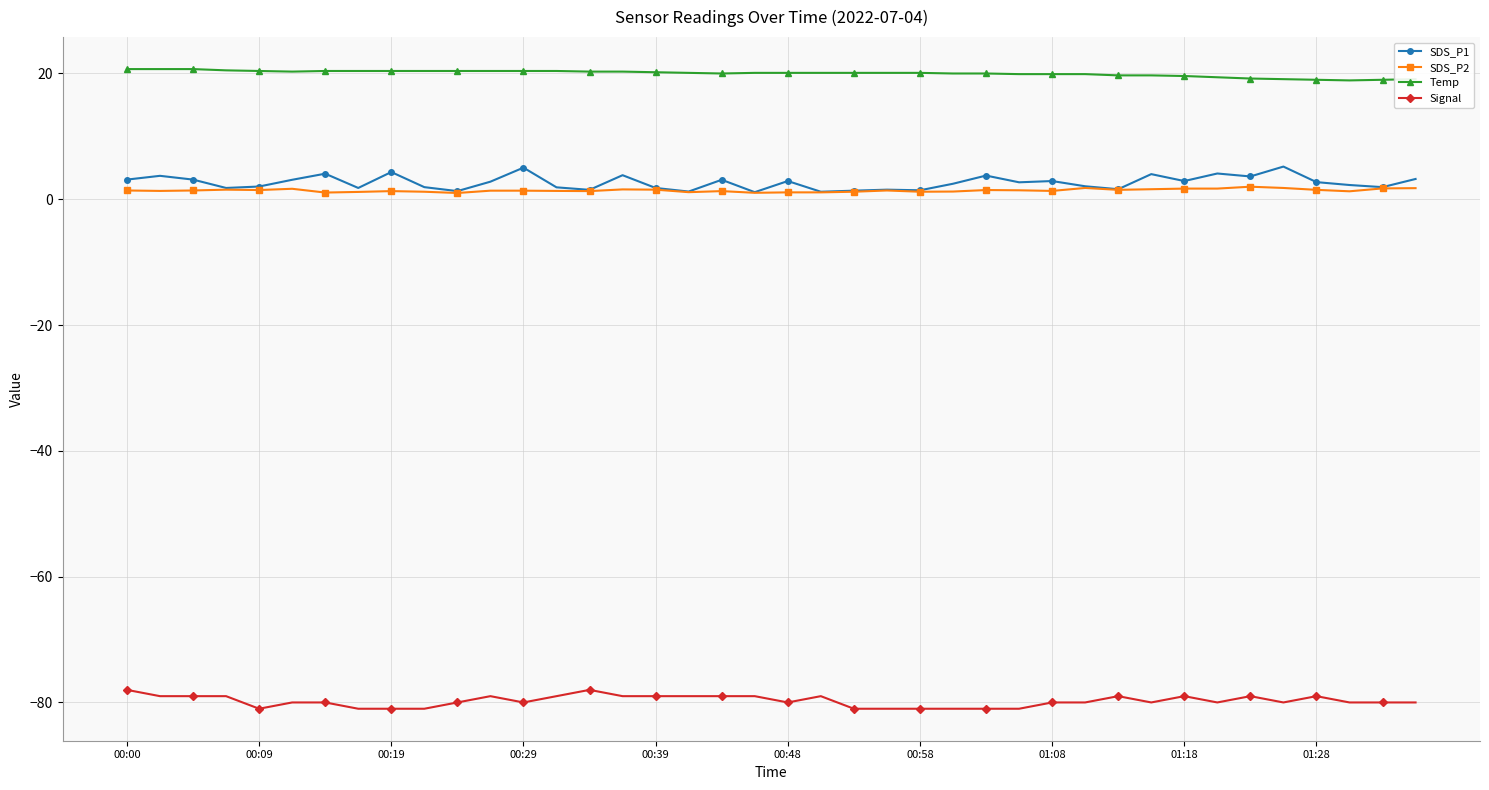

True or false: Temp and Signal cross at least once.

False